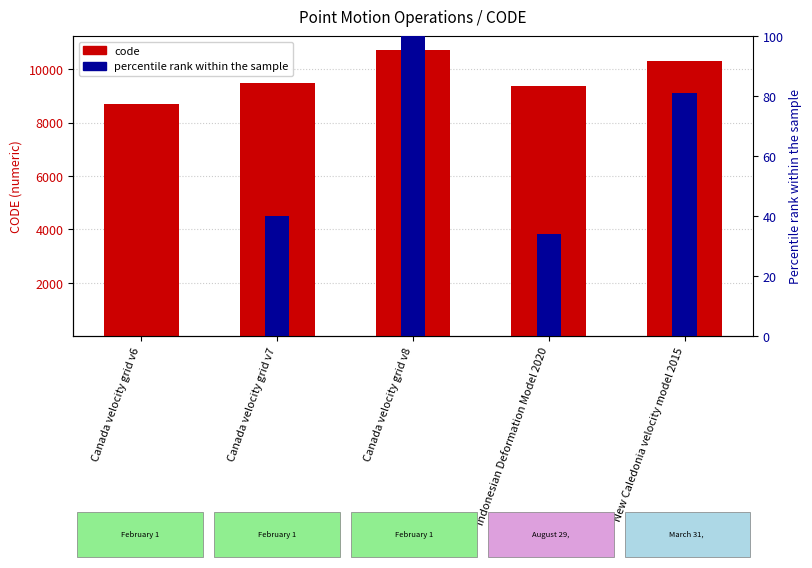

List the labels in order of value, largest first.

Canada velocity grid v8, New Caledonia velocity model 2015, Canada velocity grid v7, Indonesian Deformation Model 2020, Canada velocity grid v6